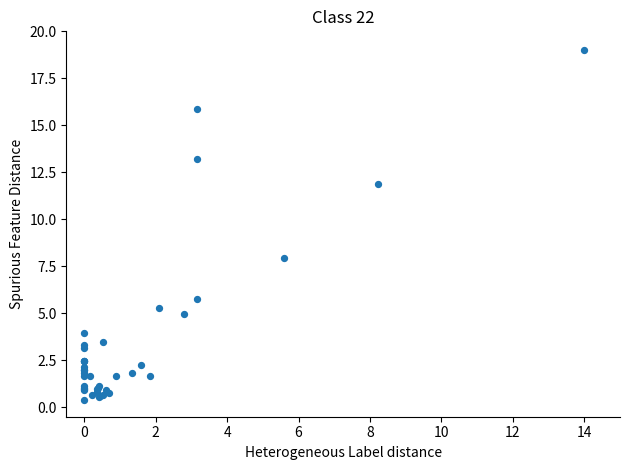

What Y value in the scatter plot is closest to 9?

7.9